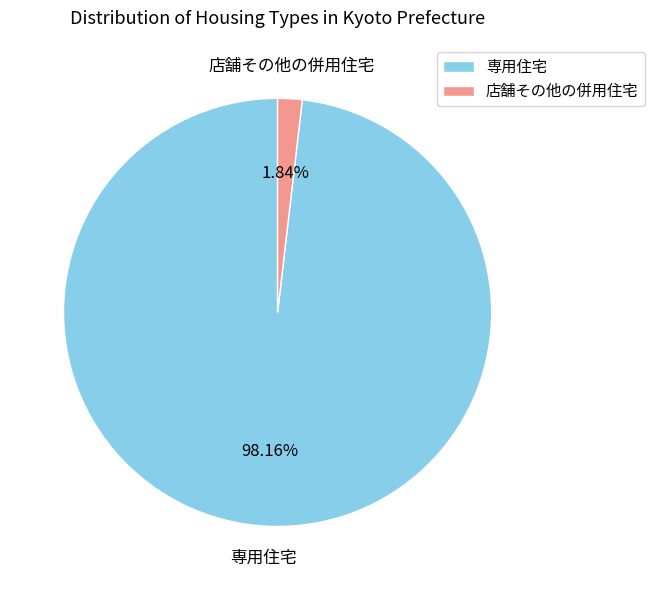

To the nearest percent, what is the difference between the largest and smallest slice percentages?

96%